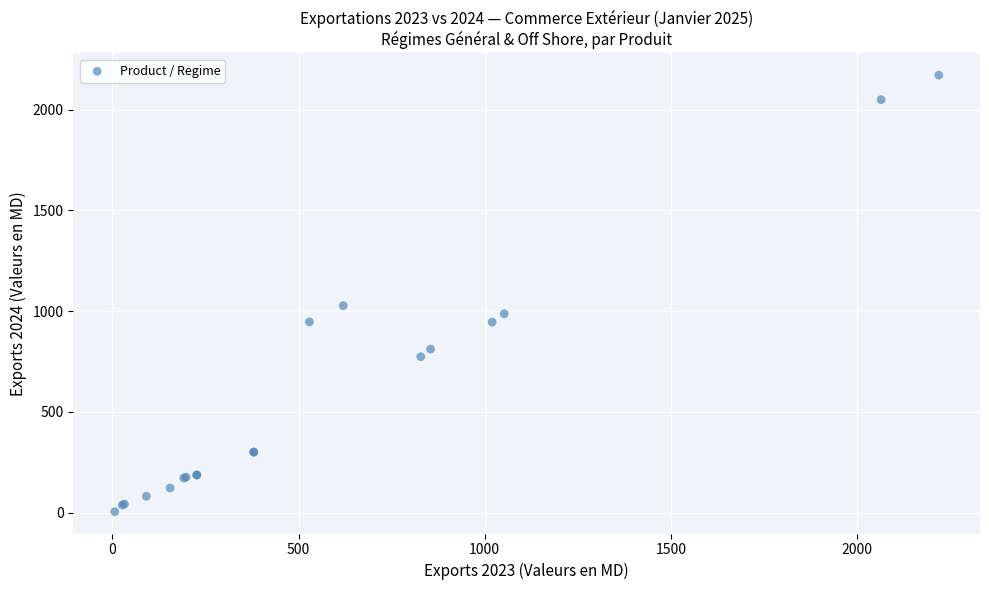

What Y value in the scatter plot is closest to 1088?

1027.4